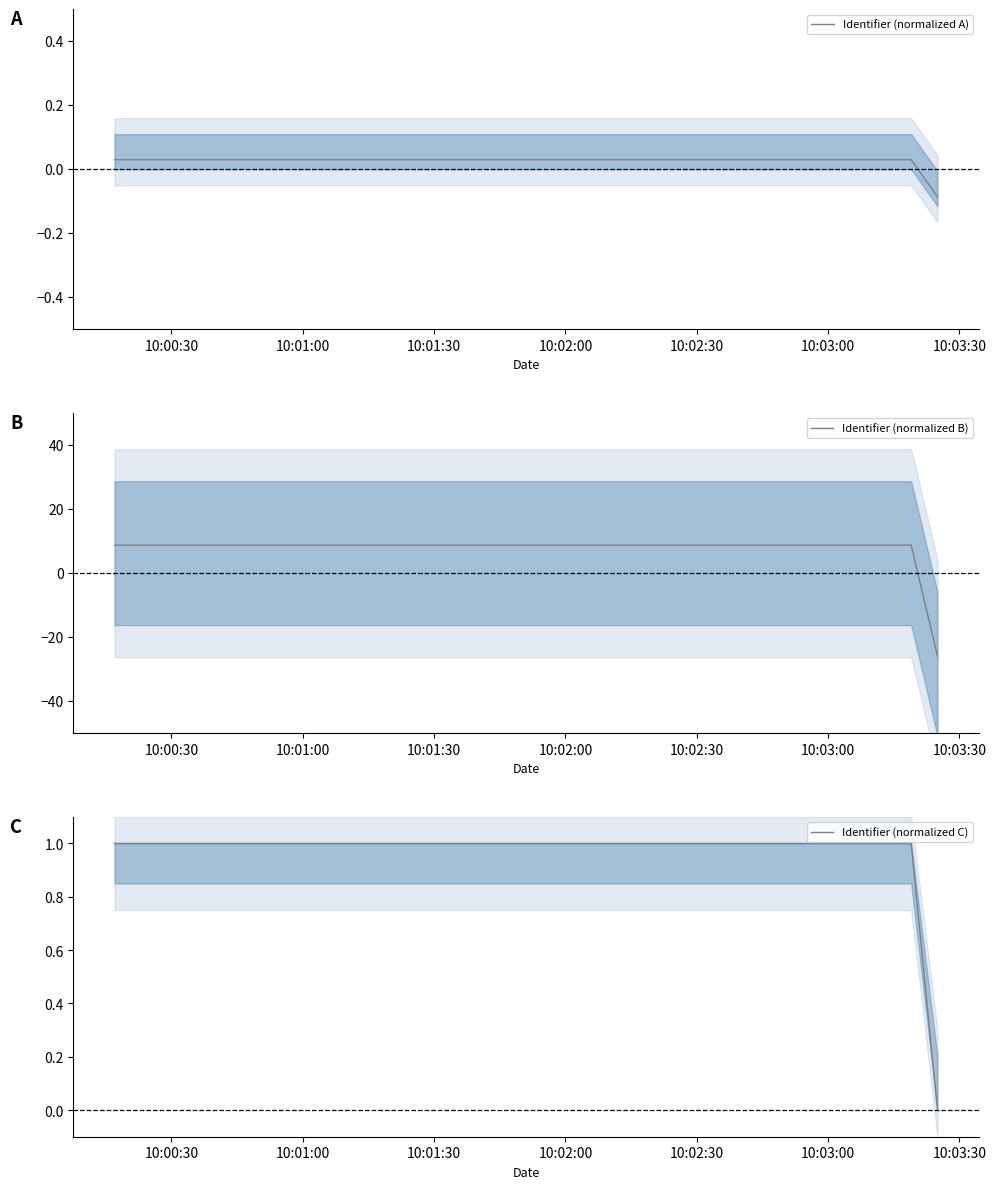

True or false: Identifier (normalized A) has more than 0 points higher than both neighbors.

True